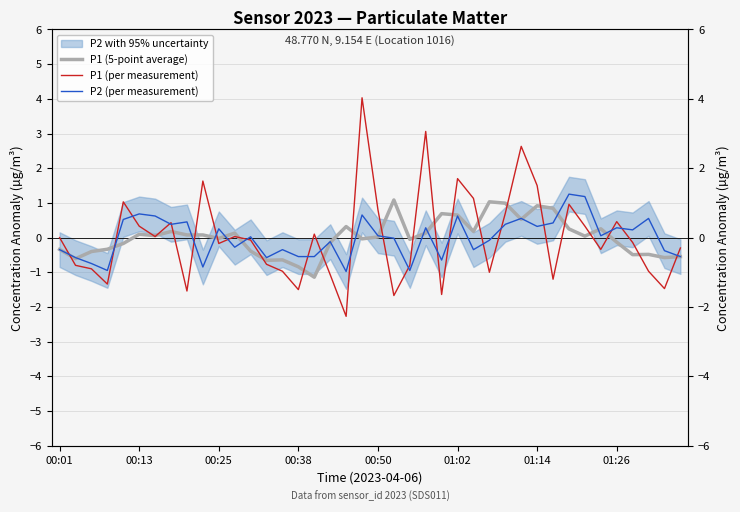

True or false: P1 (per measurement) has more than 1 points higher than both neighbors.

True